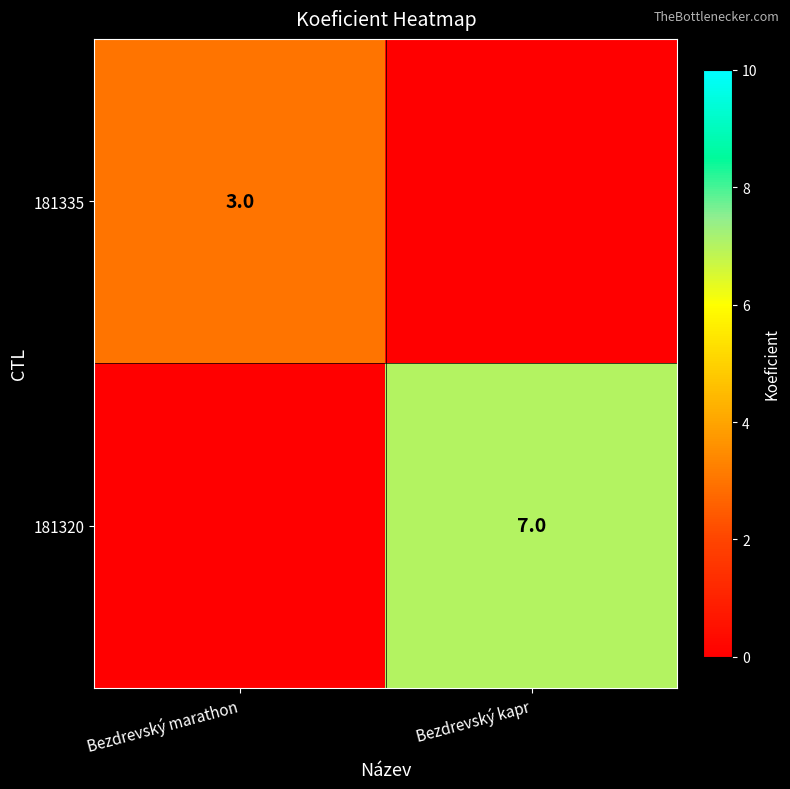

Is it true that 181335 equals 4 at Bezdrevský marathon?

False